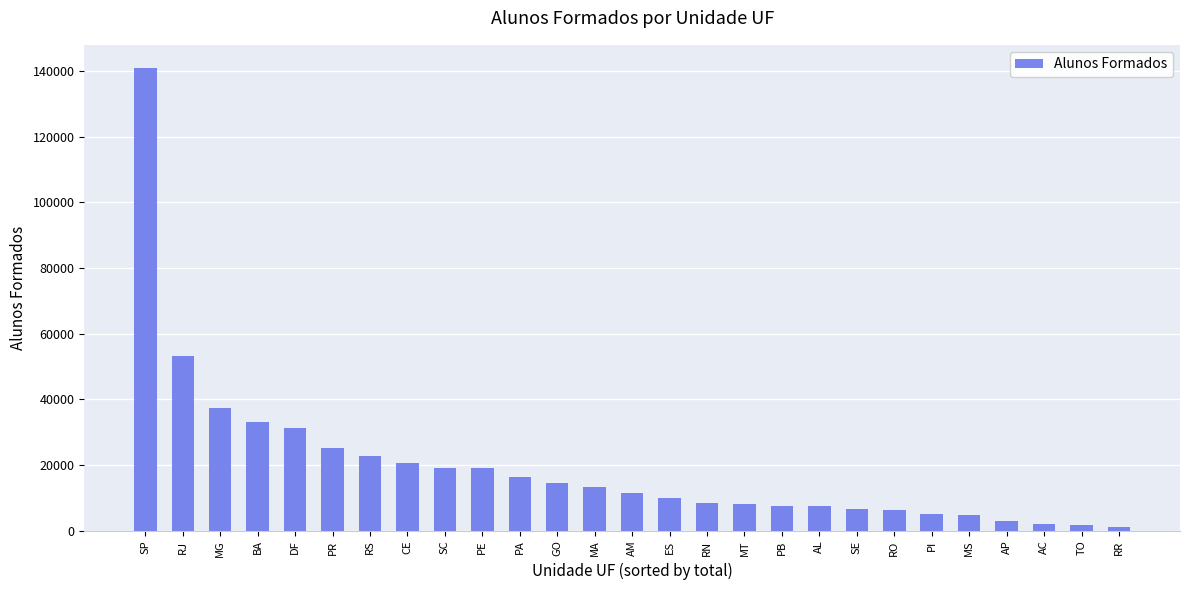

Does the chart contain any negative values?

No